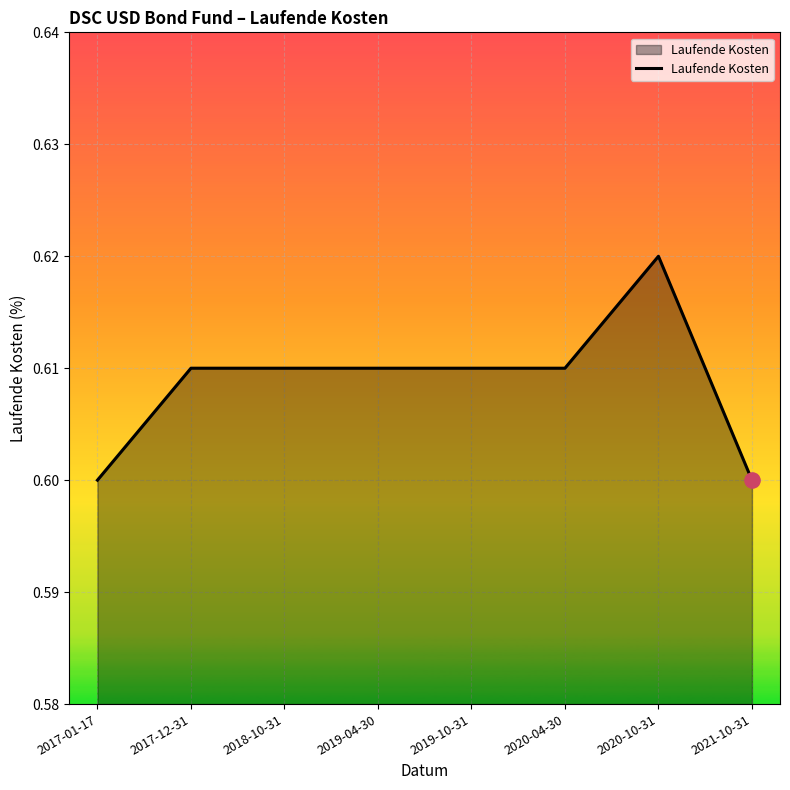

Which has a higher value, 2017-01-17 or 2019-04-30?

2019-04-30